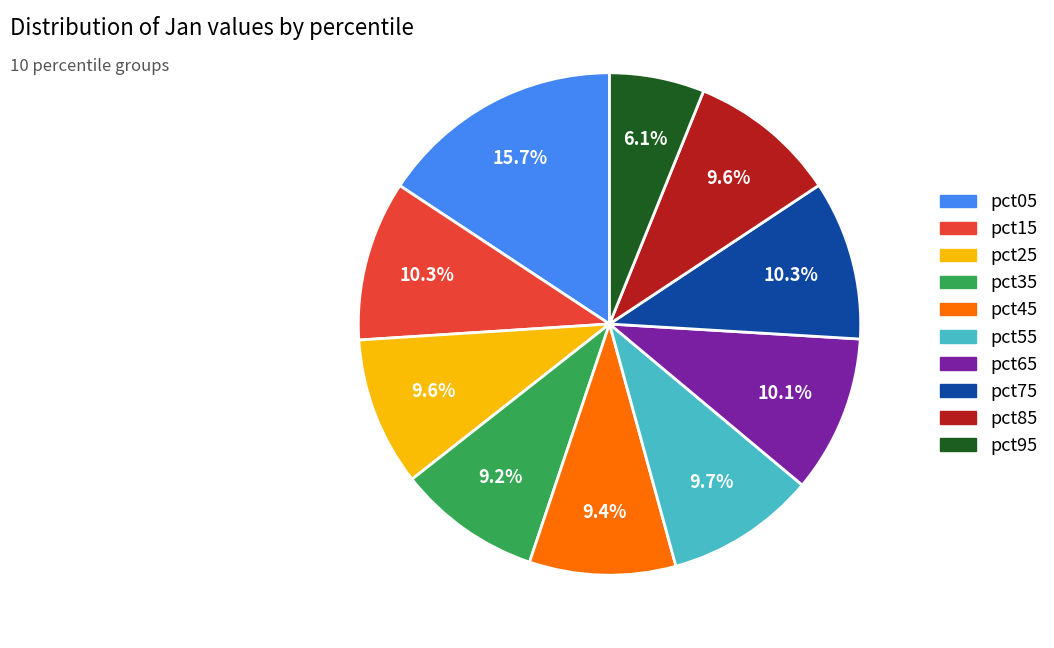

To the nearest percent, what is the difference between the pct05 and pct75 slice percentages?

5%